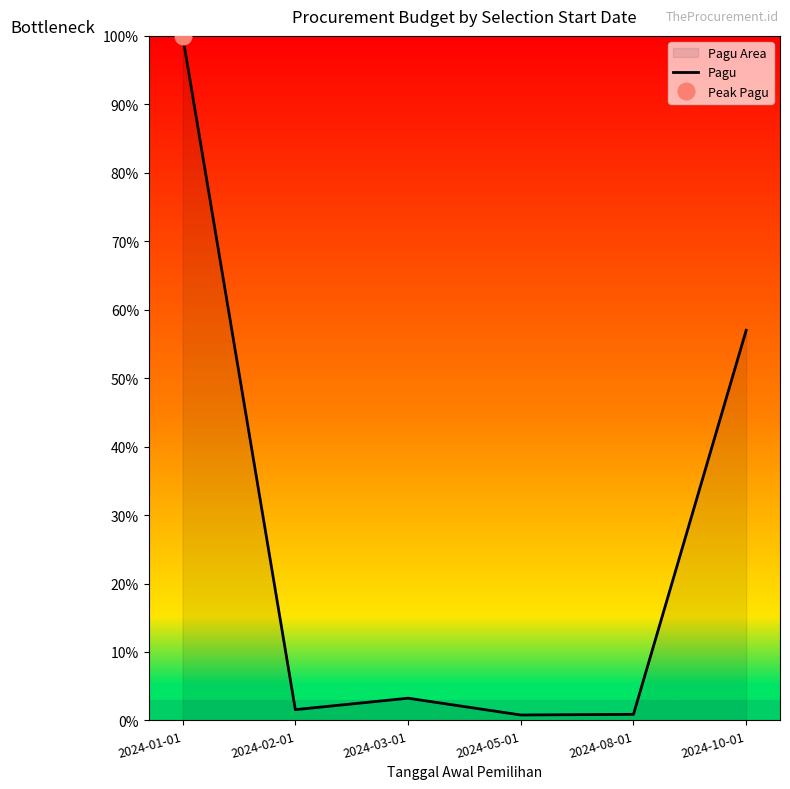

Is it true that the value at 2024-05-01 is 0.8?

True